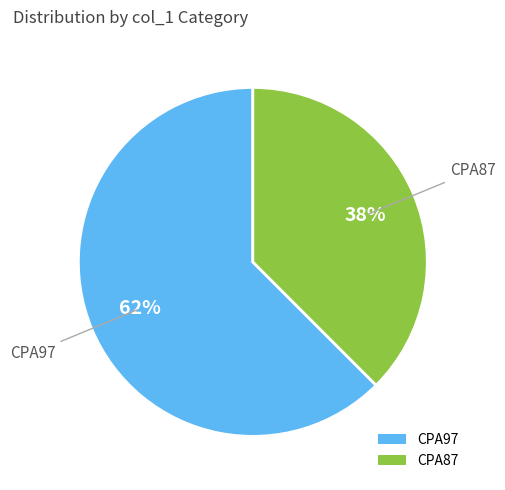

Is there a majority slice in this chart?

Yes